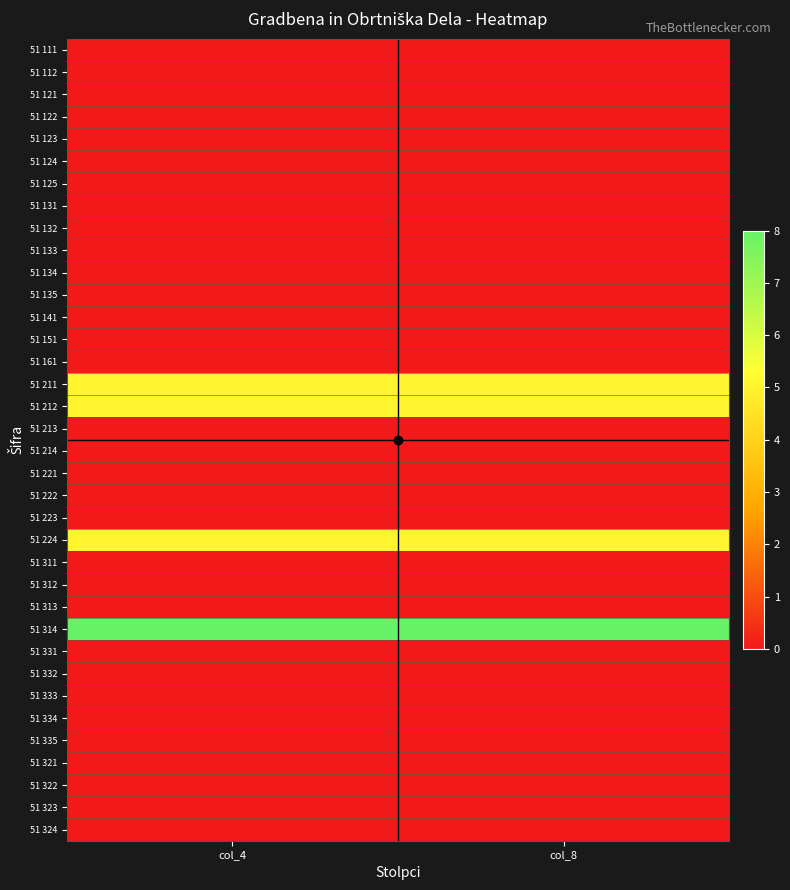

Rank the series at col_4 from highest to lowest value.

51 314, 51 211, 51 212, 51 224, 51 111, 51 112, 51 121, 51 122, 51 123, 51 124, 51 125, 51 131, 51 132, 51 133, 51 134, 51 135, 51 141, 51 151, 51 161, 51 213, 51 214, 51 221, 51 222, 51 223, 51 311, 51 312, 51 313, 51 331, 51 332, 51 333, 51 334, 51 335, 51 321, 51 322, 51 323, 51 324